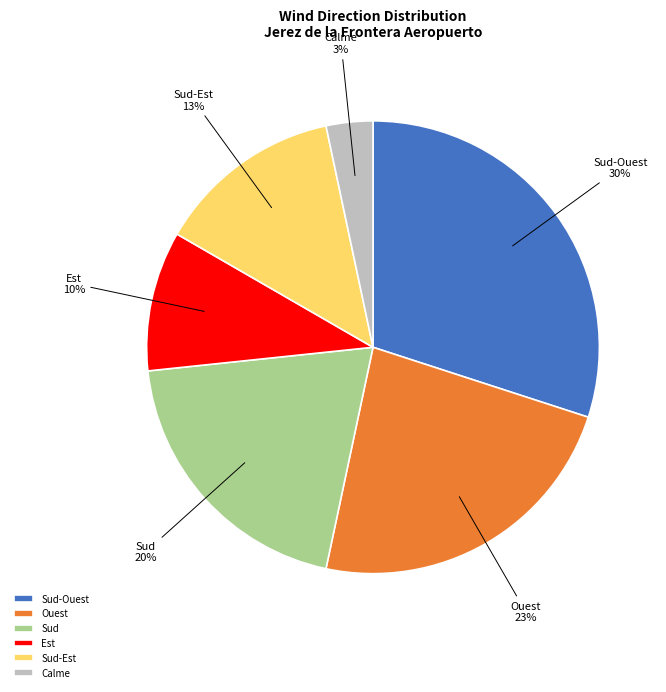

Which category has the smallest portion of the pie?

Calme